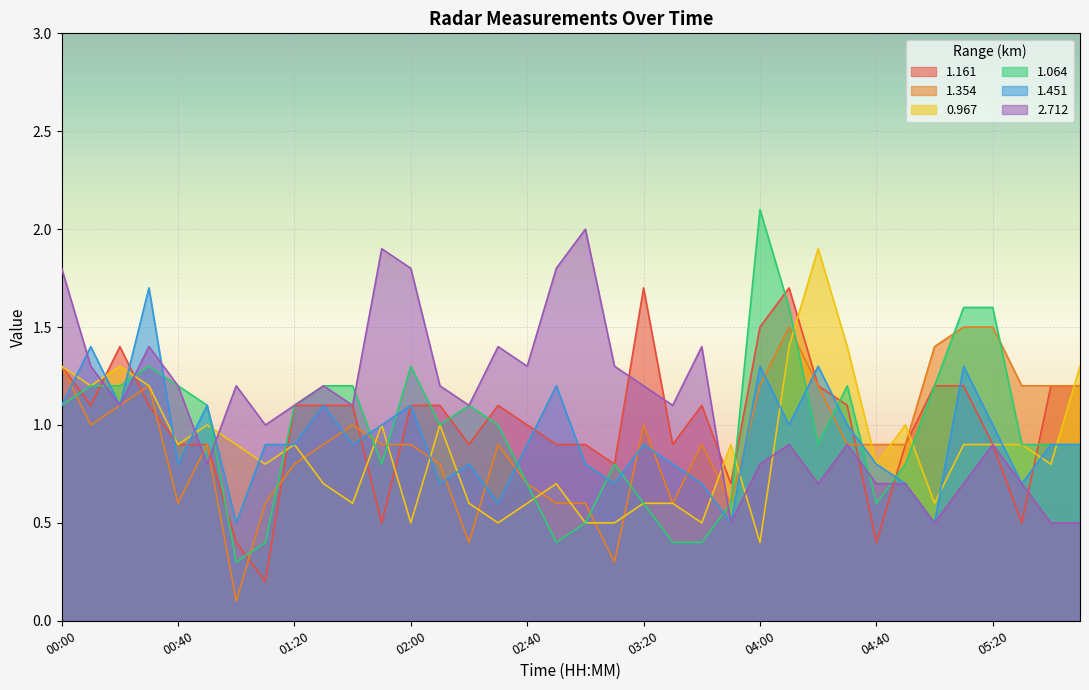

Between 02:10 and 01:00, which is larger?

02:10